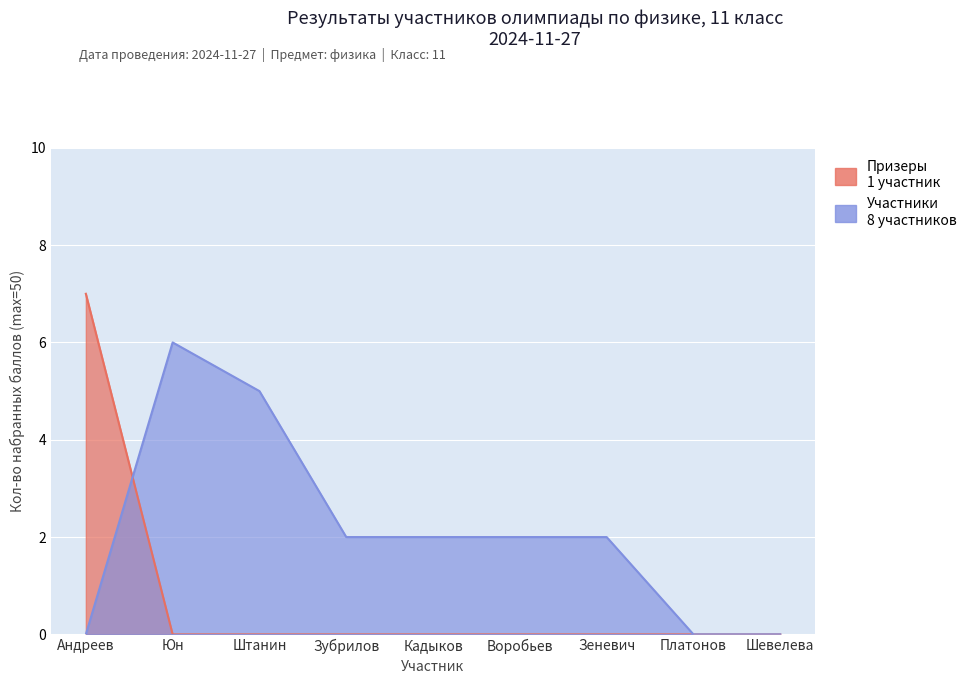

True or false: Участники and Призеры cross at least once.

True